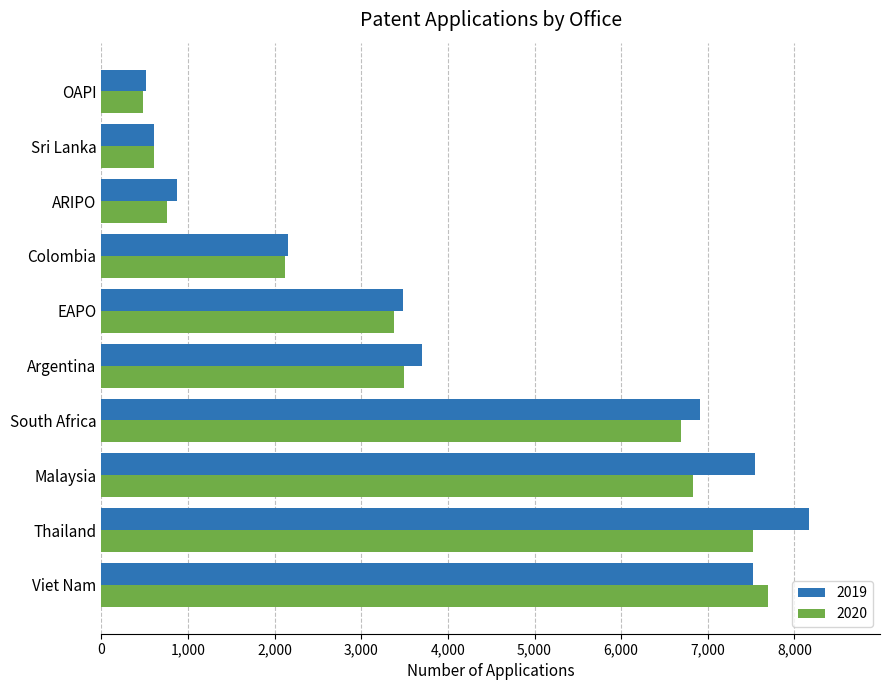

What is the sum of the 2020 values at Thailand and Sri Lanka?

8129